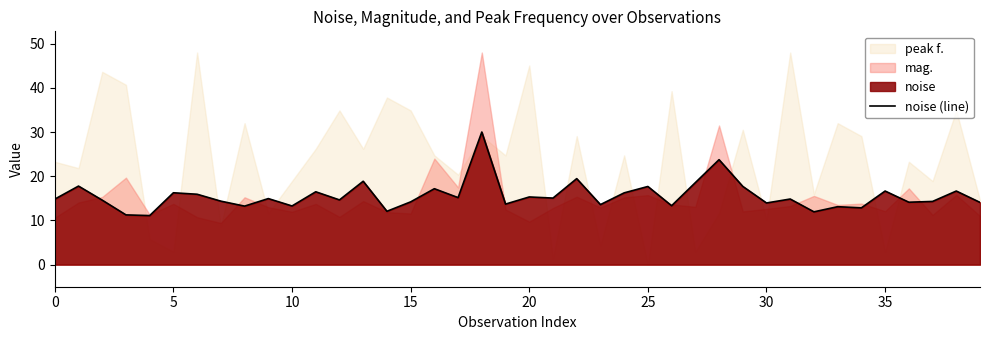

What is the highest value of the noise (line) series?

30.0